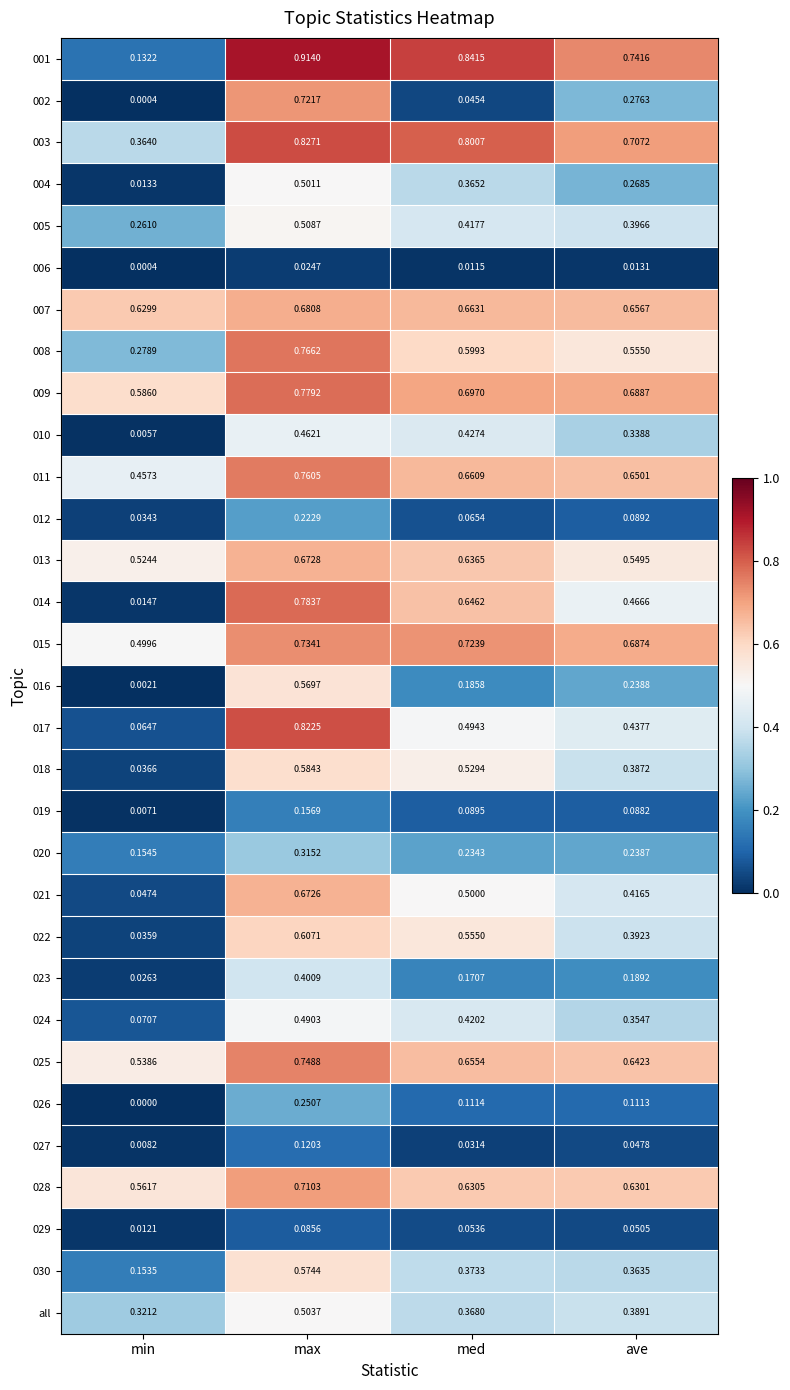

At which label is 027 closest to 0?

min